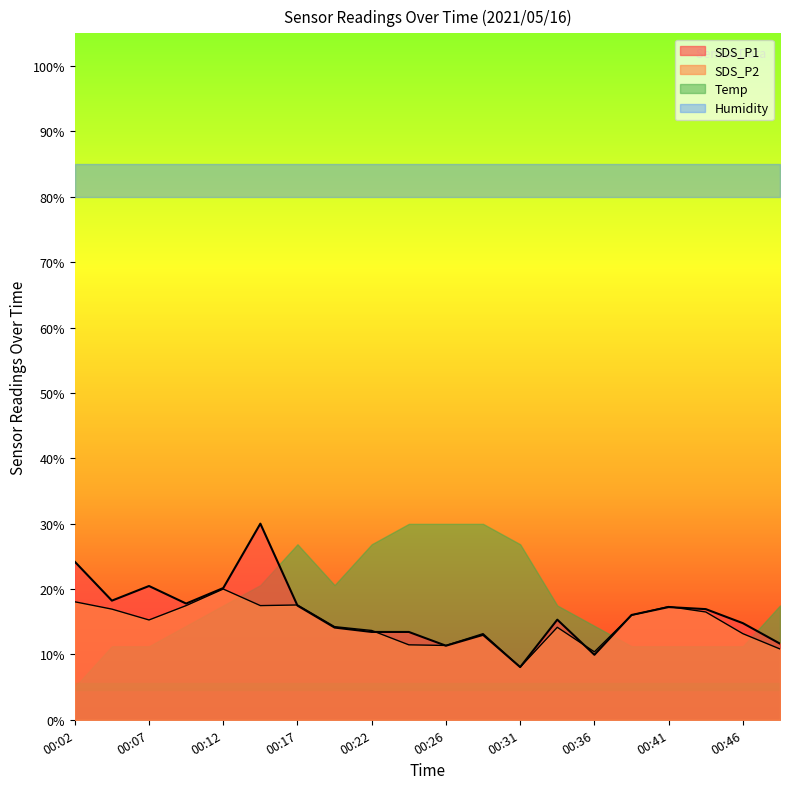

How many values in the SDS_P1 series are below 16?

10